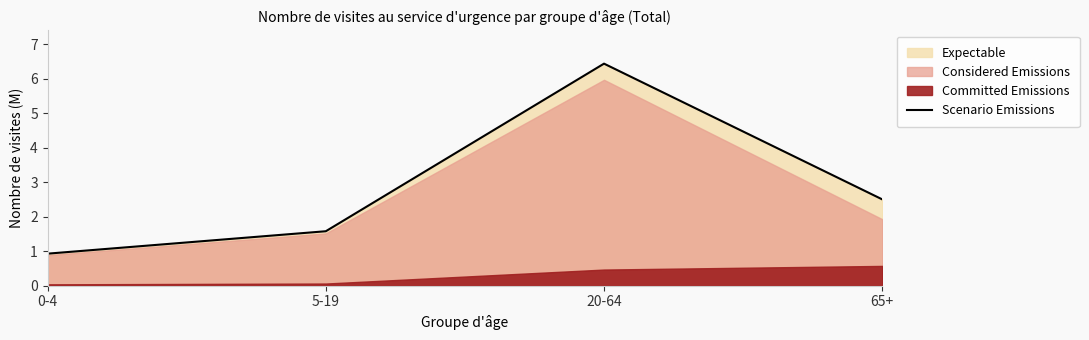

Which label corresponds to the largest value in the chart?

20-64